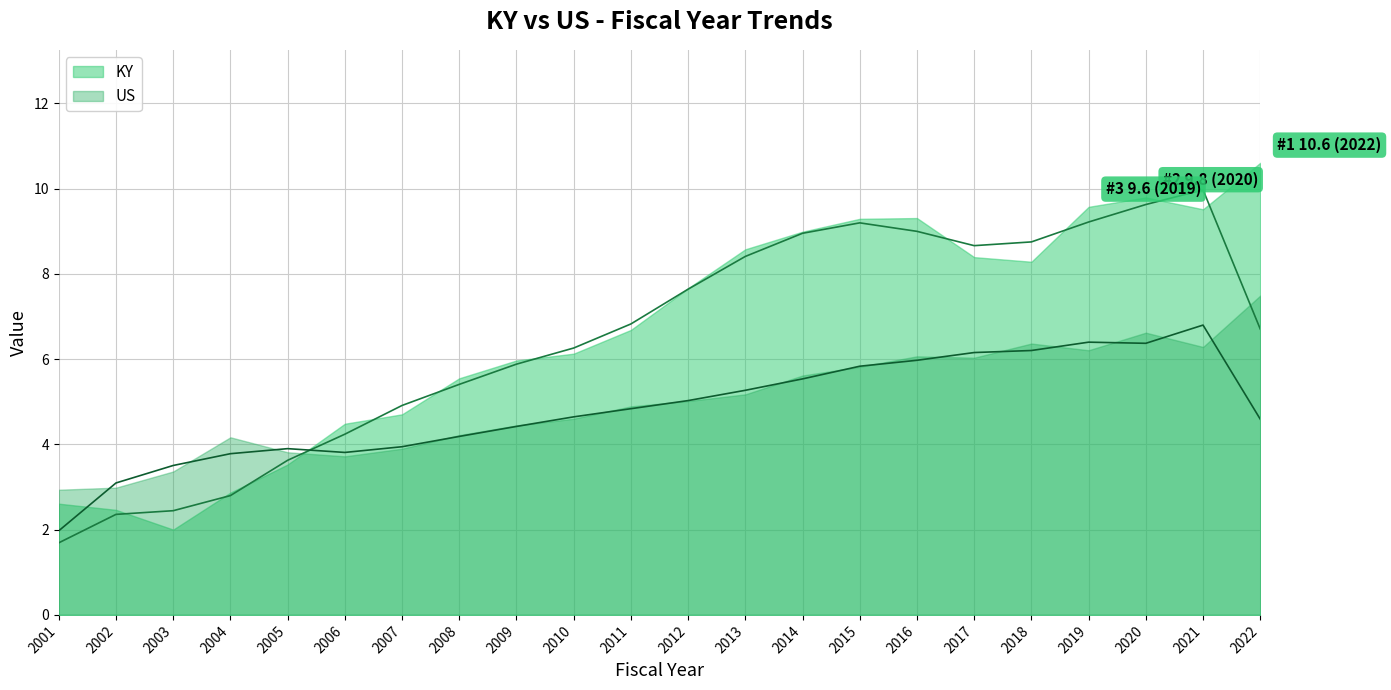

What is the spread (max minus min) of values at 2020?

3.2